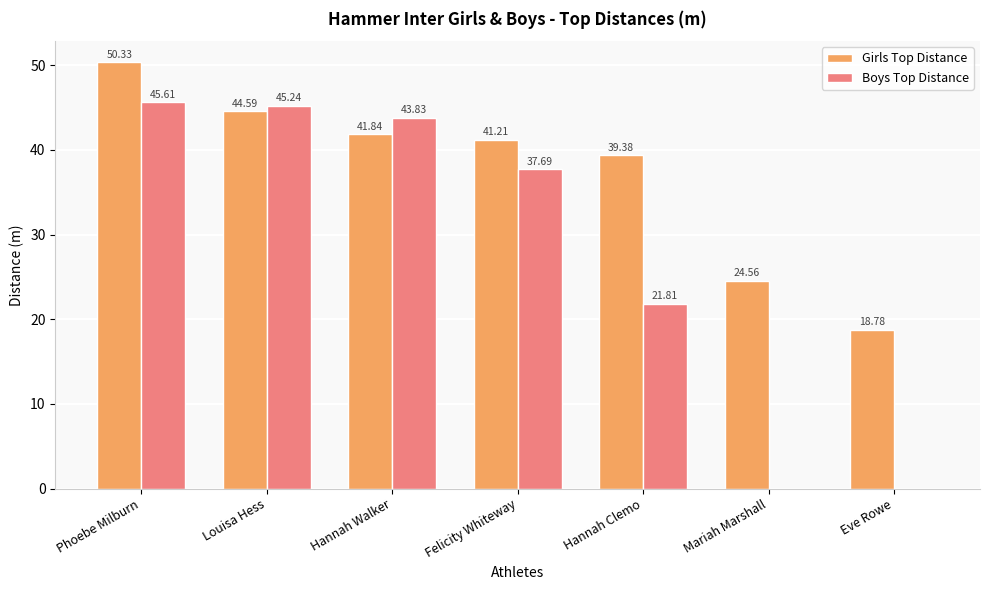

What is the sum of all Boys Top Distance values?

194.2